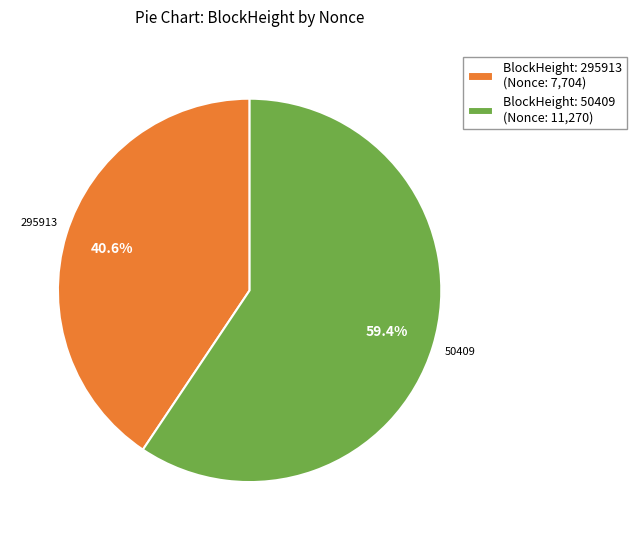

Does BlockHeight: 50409 (Nonce: 11,270) represent more than half of the total?

Yes